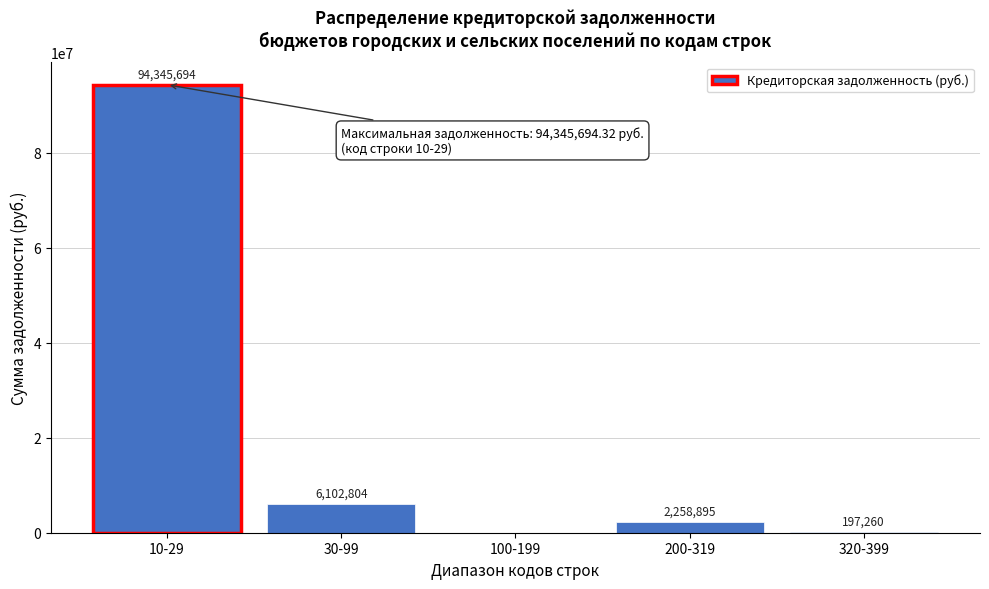

What is the maximum value shown in the chart?

94345694.3